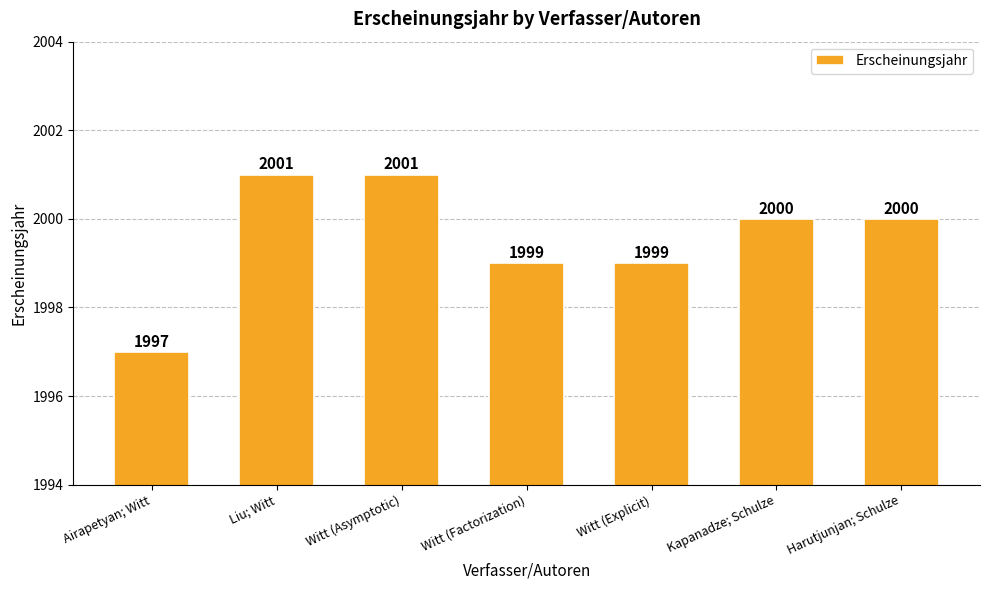

What value does the data have at Witt (Asymptotic)?

2001